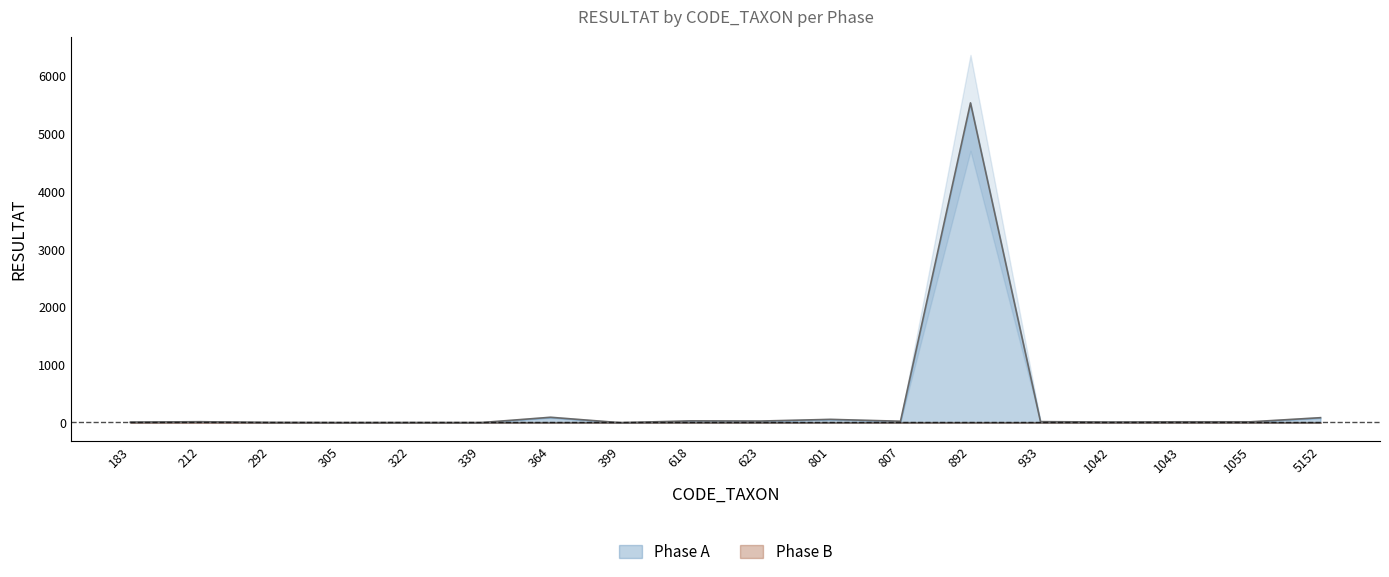

Which series has the largest range (max minus min)?

Phase A